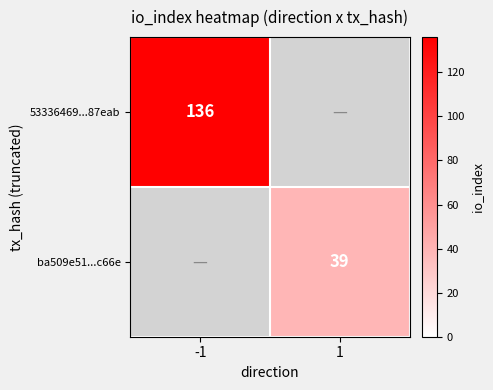

Which has a higher value, 1 or -1?

-1